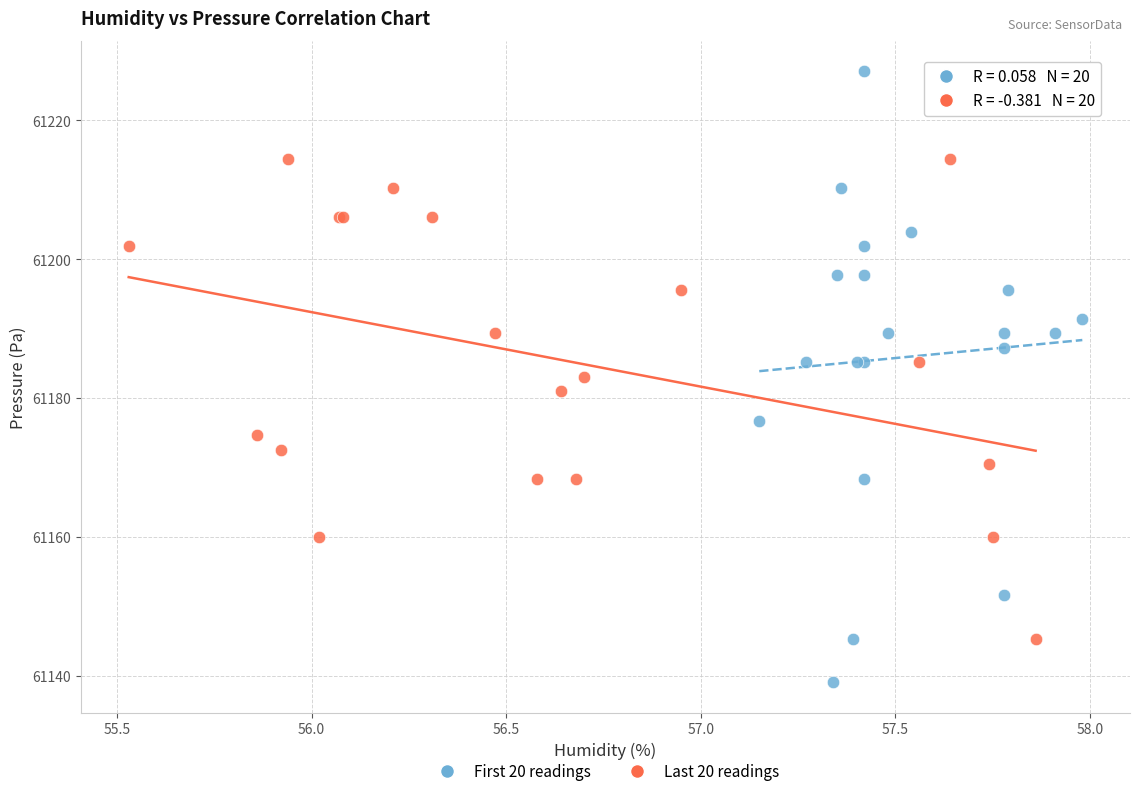

What are all the series names shown in the legend?

First 20 readings, Last 20 readings